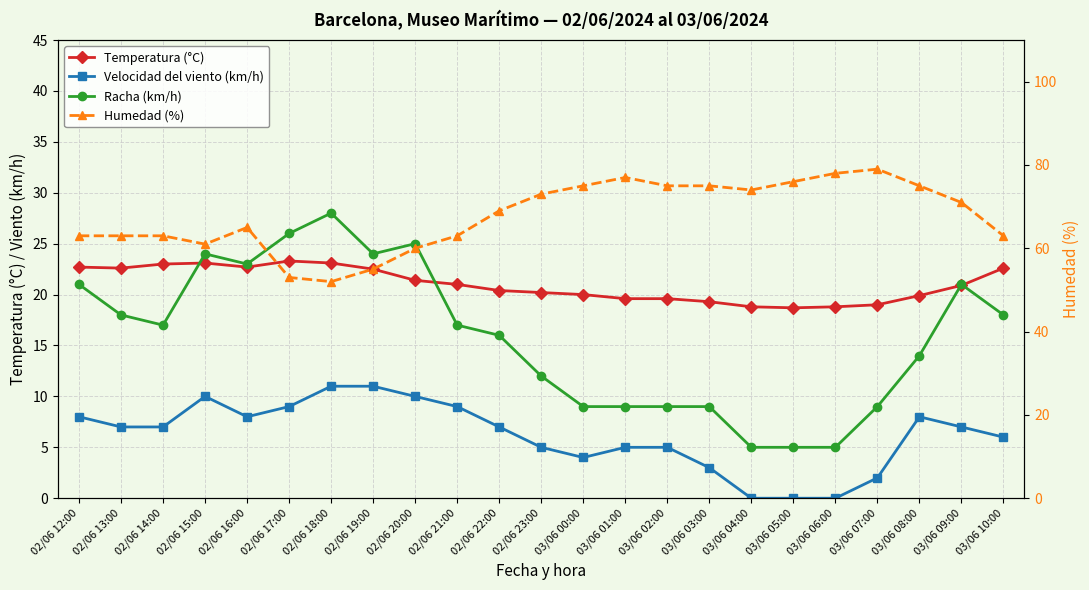

How many interior local peaks does the Humedad (%) series have?

3